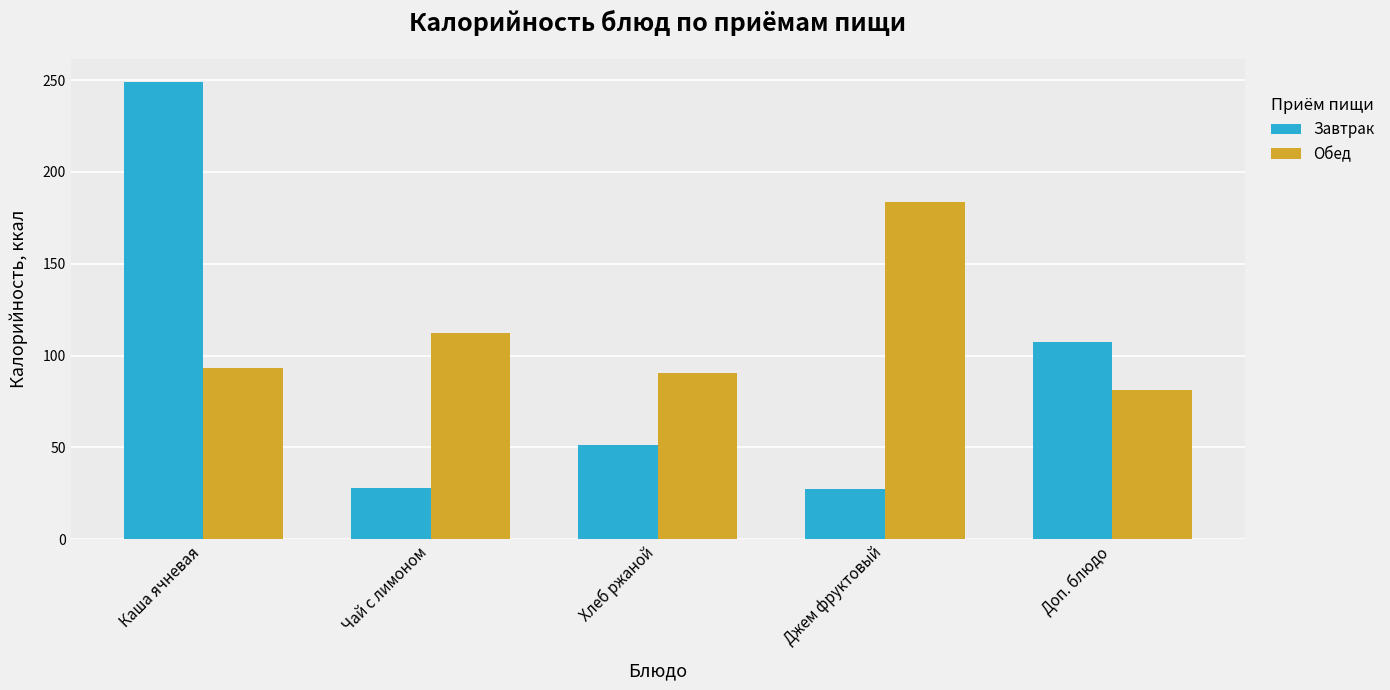

At Каша ячневая, list the series in order from largest to smallest.

Завтрак, Обед